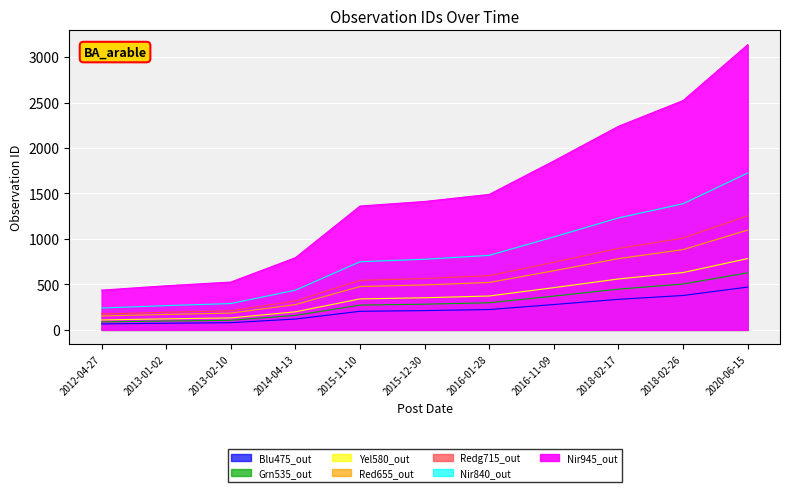

List the labels in order of value, smallest first.

2012-04-27, 2013-01-02, 2013-02-10, 2014-04-13, 2015-11-10, 2015-12-30, 2016-01-28, 2016-11-09, 2018-02-17, 2018-02-26, 2020-06-15